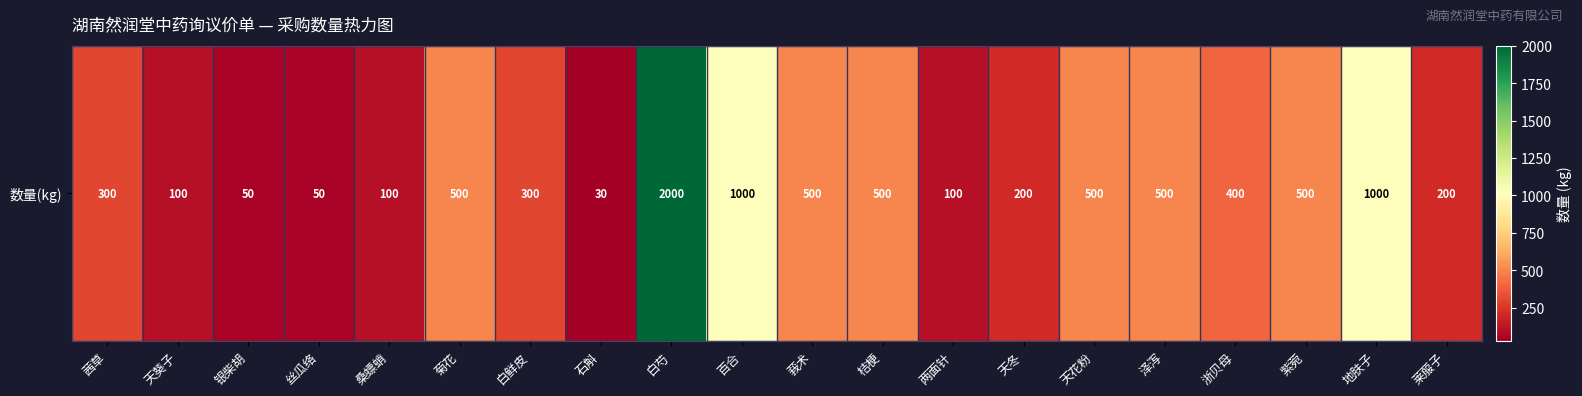

At which category does the chart reach its minimum across all series?

石斛